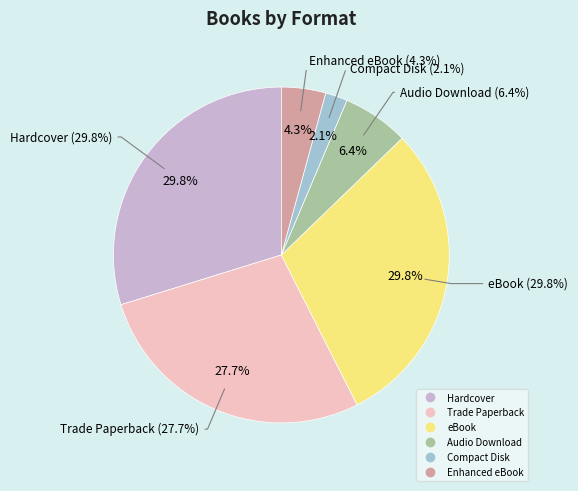

How many segments does this pie chart have?

6